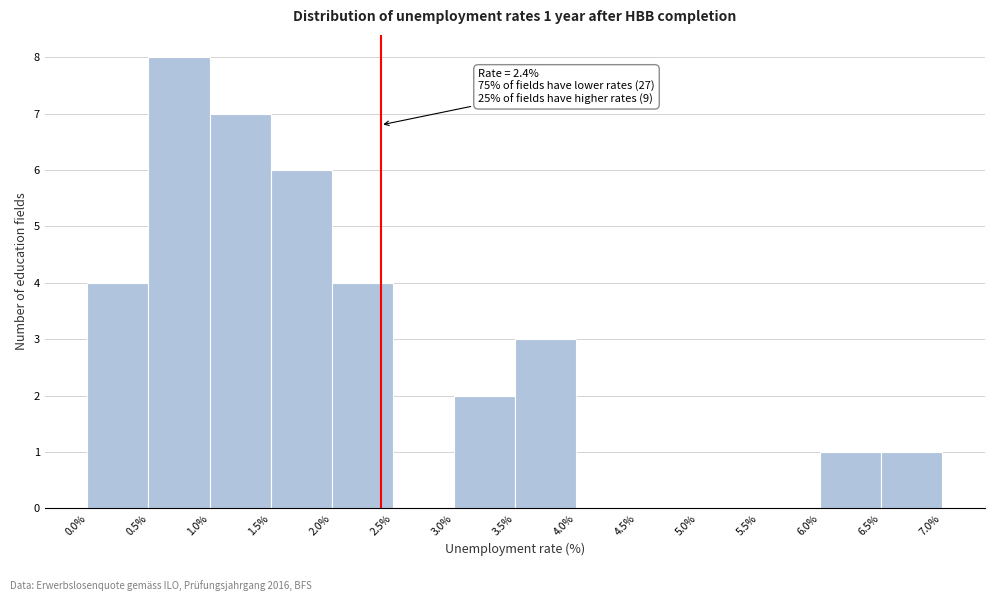

Over which range of the x-axis is the bar tallest?

0.5% to 1.0%